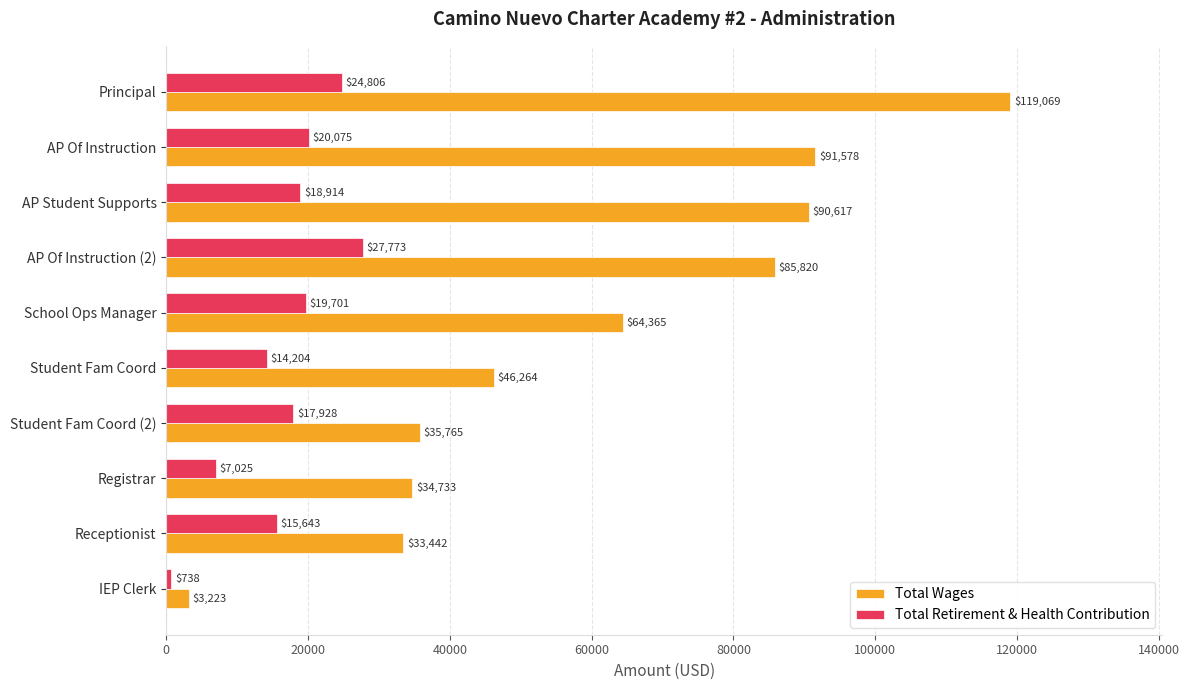

What is the greatest value displayed?

119069